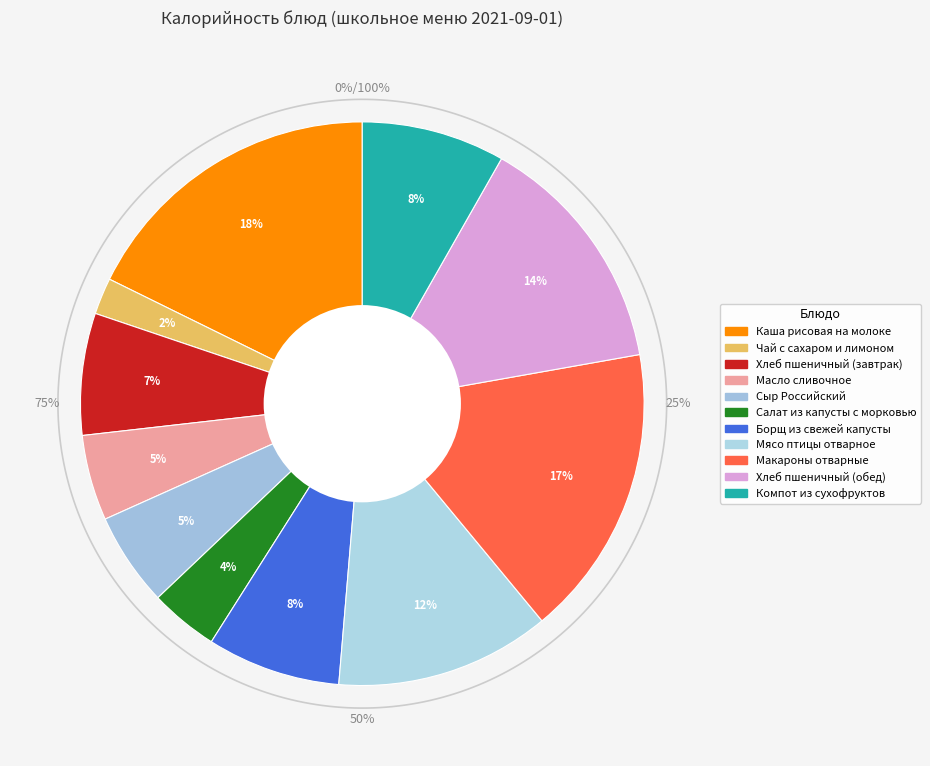

The Салат из капусты с морковью slice represents 1% of the pie. True or false?

False